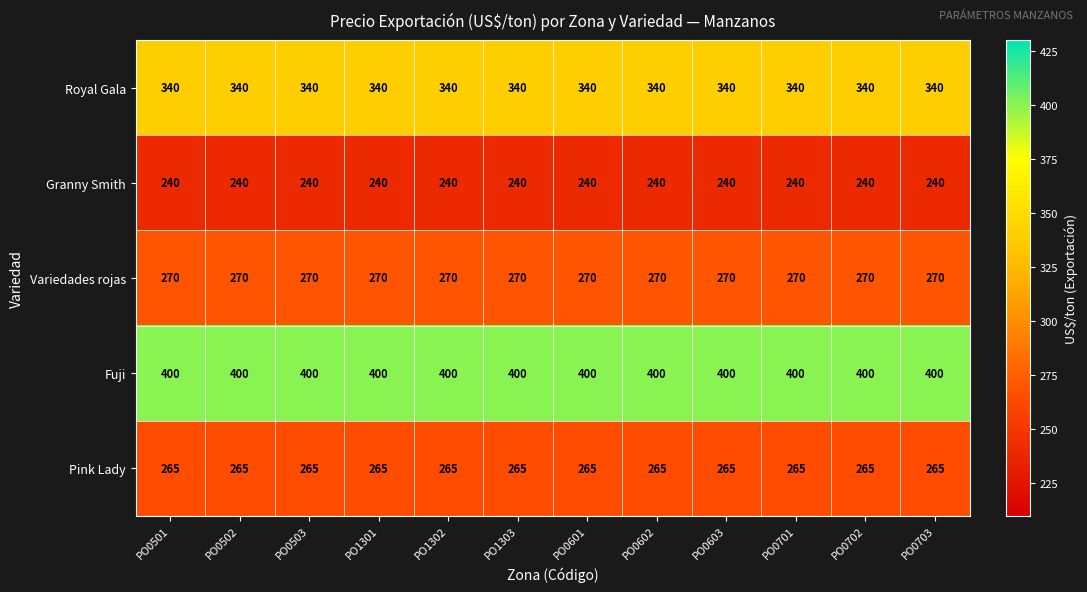

Which series has the largest total across all categories?

Fuji